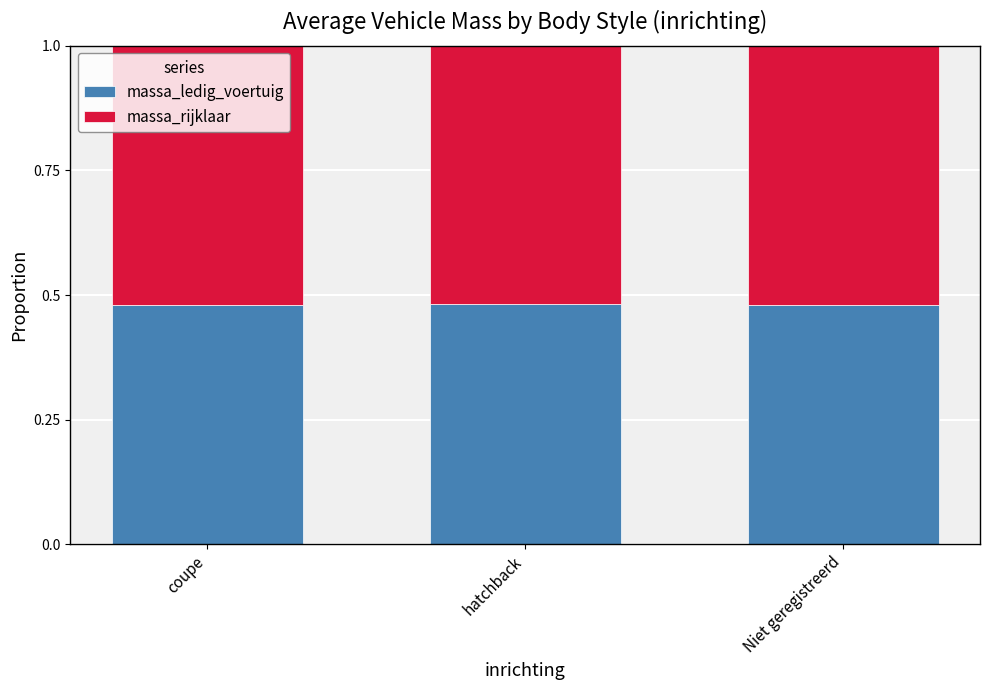

Is it true that massa_ledig_voertuig equals 0.3 at coupe?

False